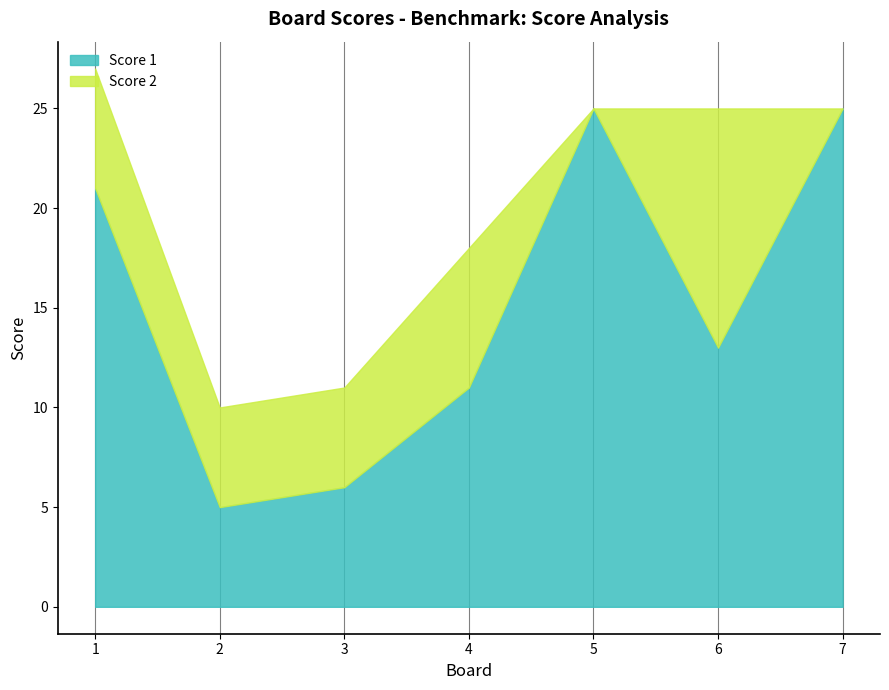

At which label is Score 2 closest to 6?

1